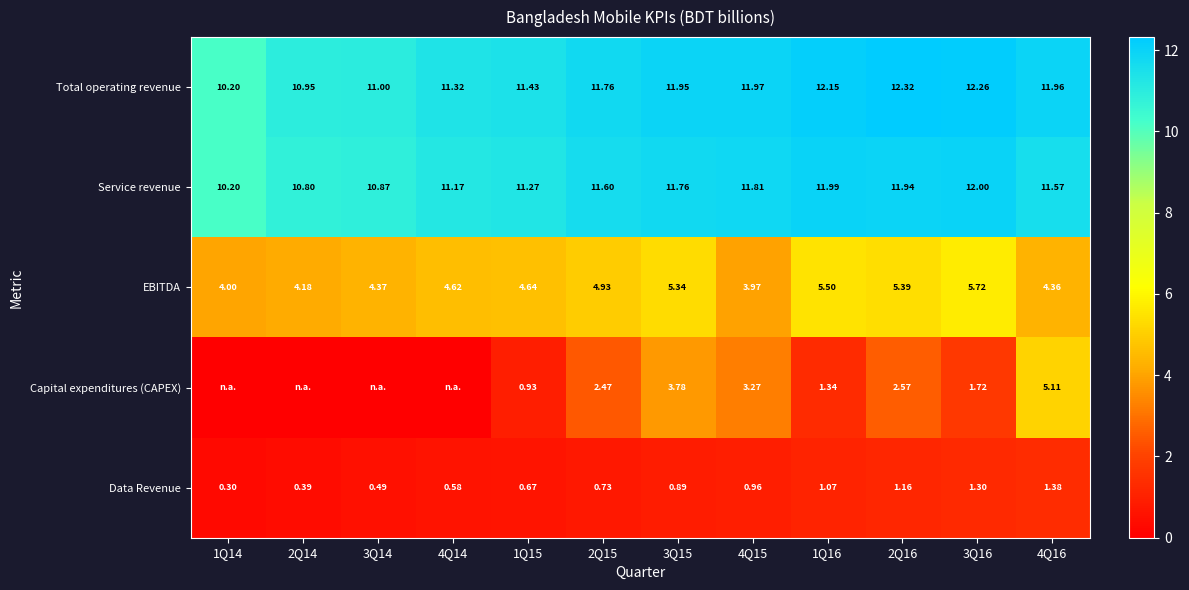

Where is Service revenue nearest to the value 11?

3Q14